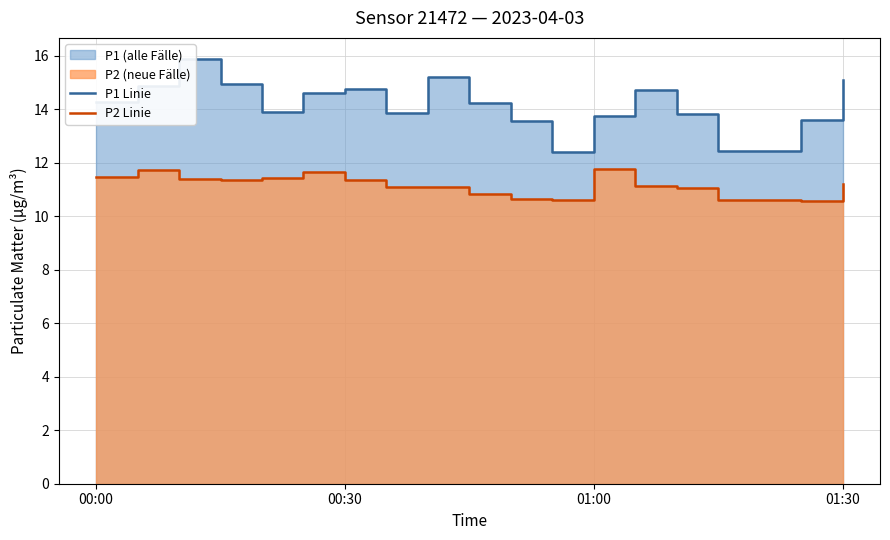

At which label does P2 Linie first exceed 11?

00:00